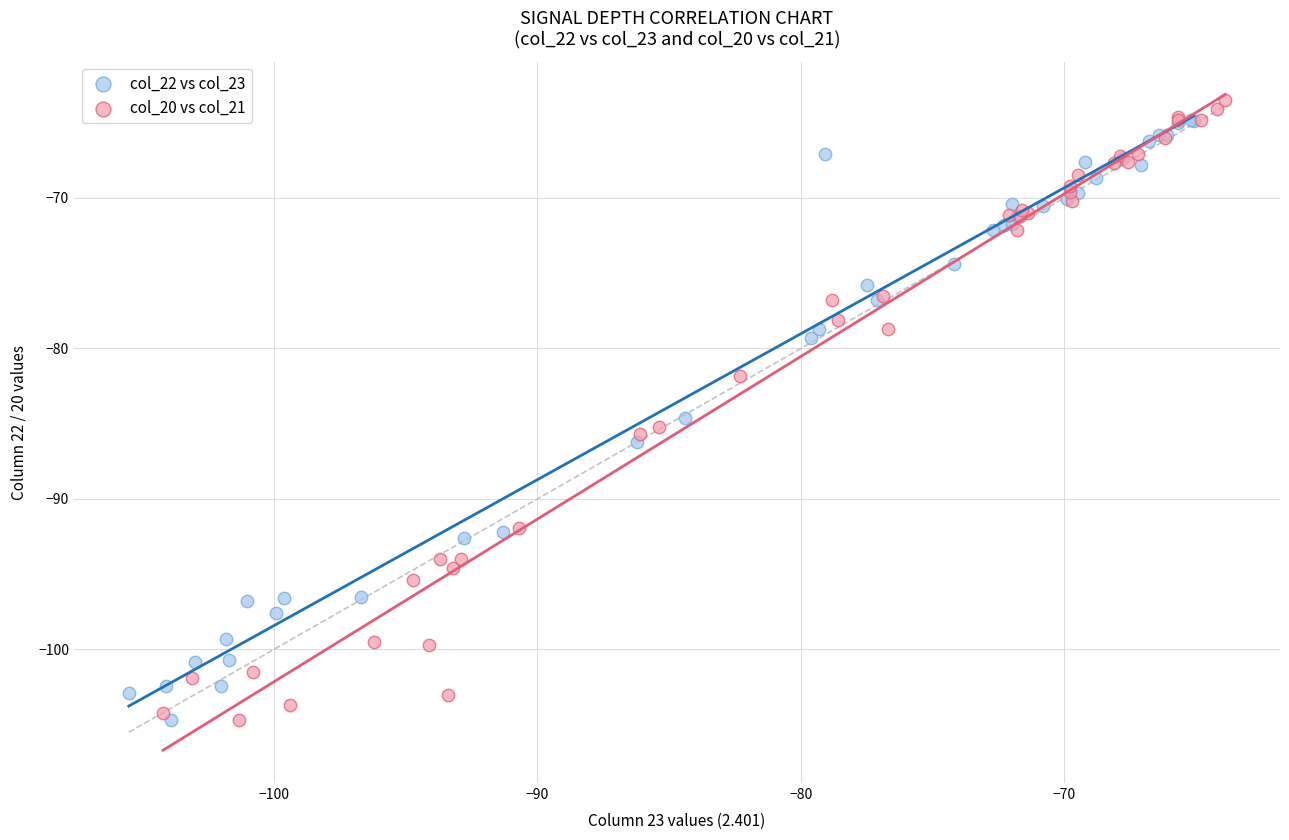

What are all the series names shown in the legend?

col_22 vs col_23, col_20 vs col_21